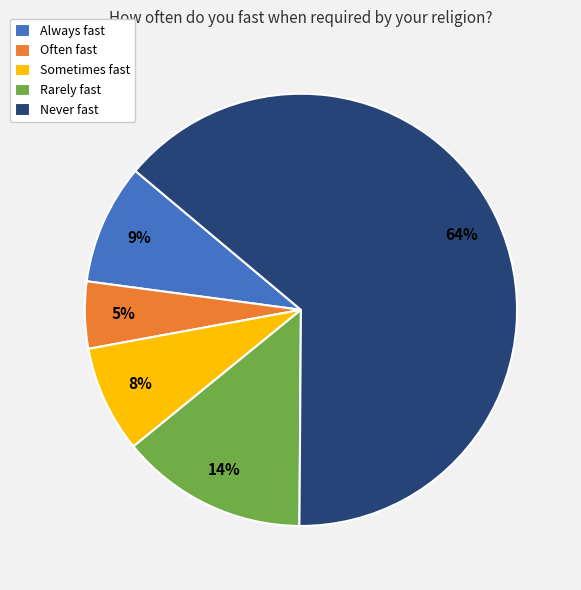

To the nearest percent, what is the combined percentage of Never fast and Rarely fast?

78%